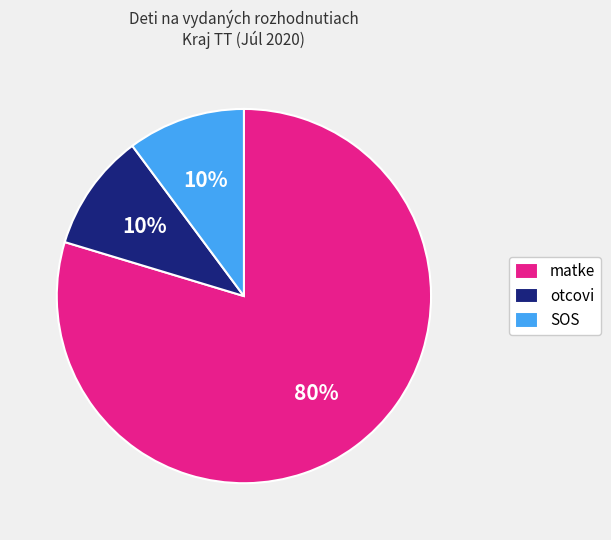

The SOS slice represents 10% of the pie. True or false?

True